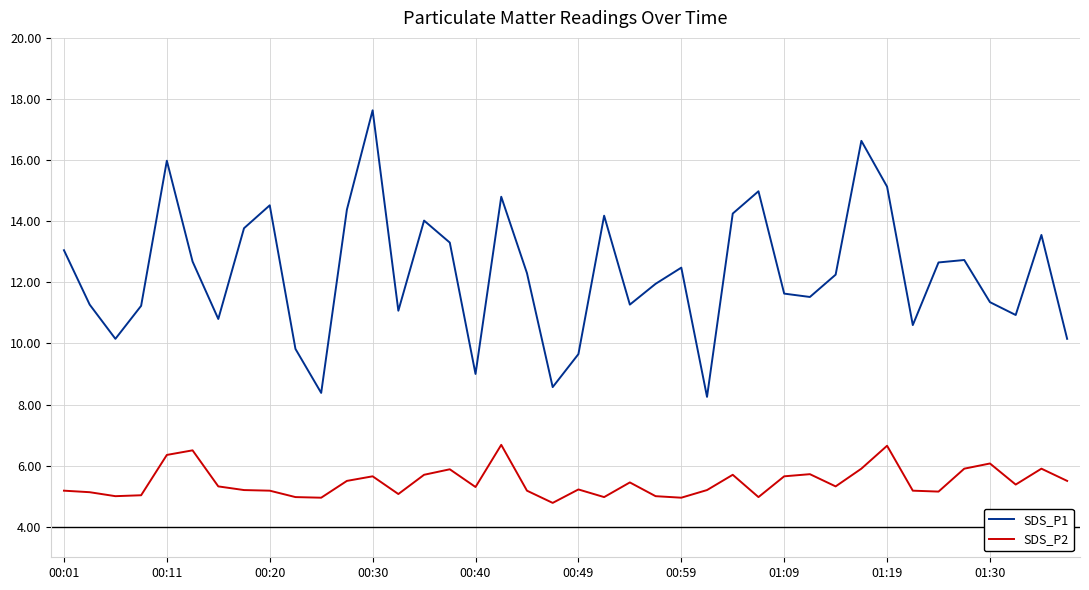

What is the lowest value of the SDS_P2 series?

4.8